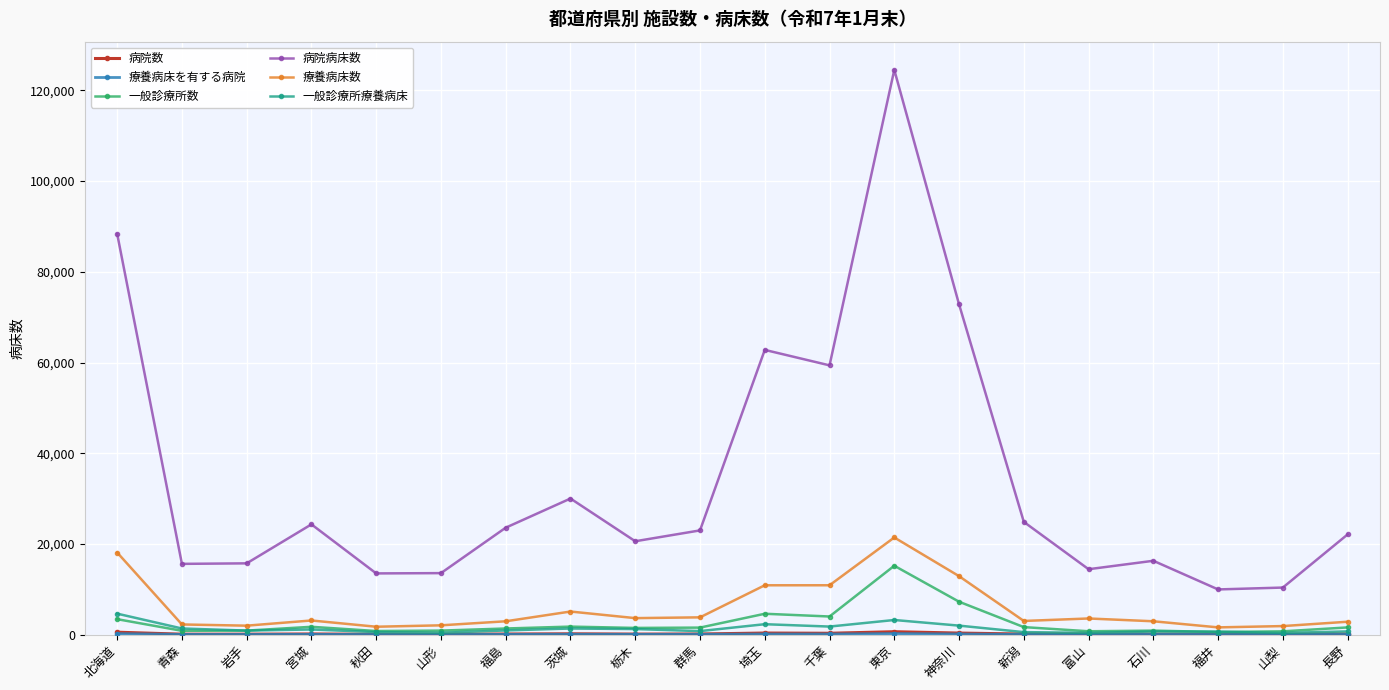

True or false: 一般診療所療養病床 and 病院病床数 intersect in this chart.

False